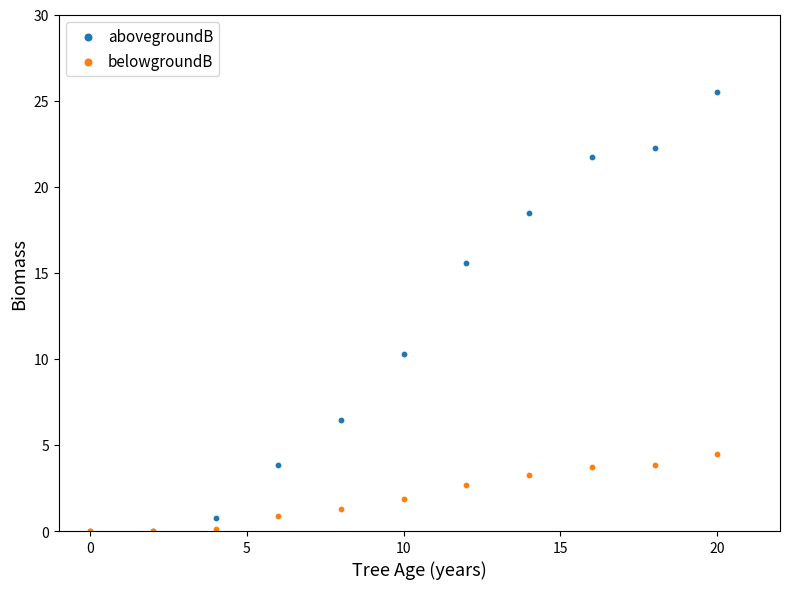

In the abovegroundB series, what Y value is closest to 12?

10.3